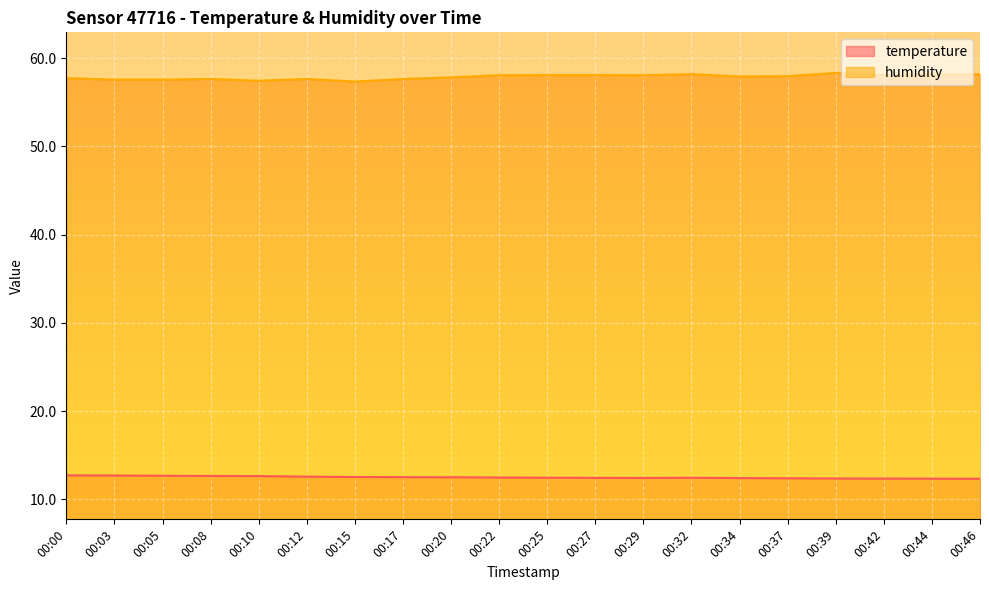

True or false: humidity and temperature cross at least once.

False